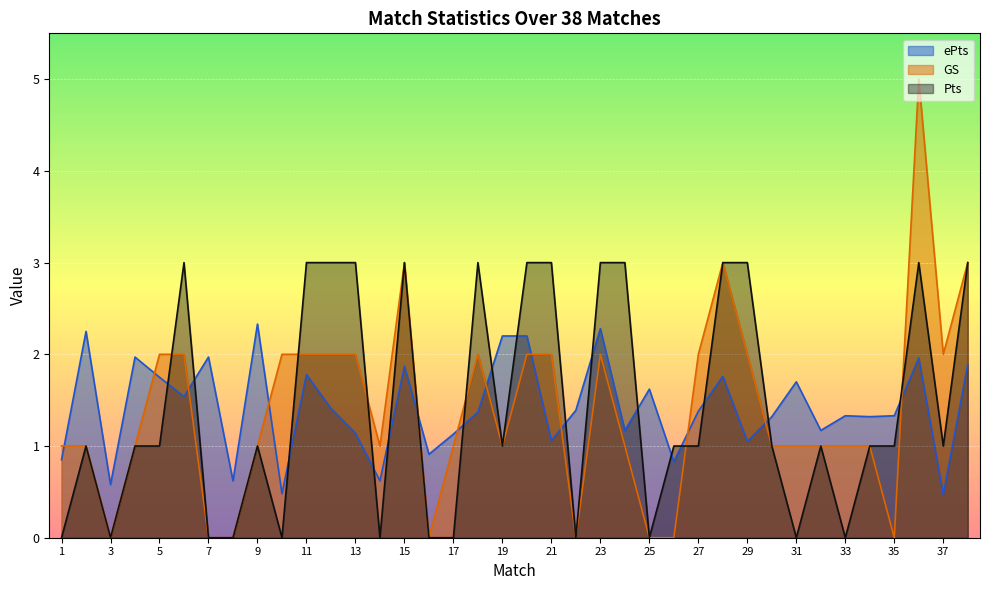

Is the value of GS at 12 greater than the value of ePts at 17?

Yes